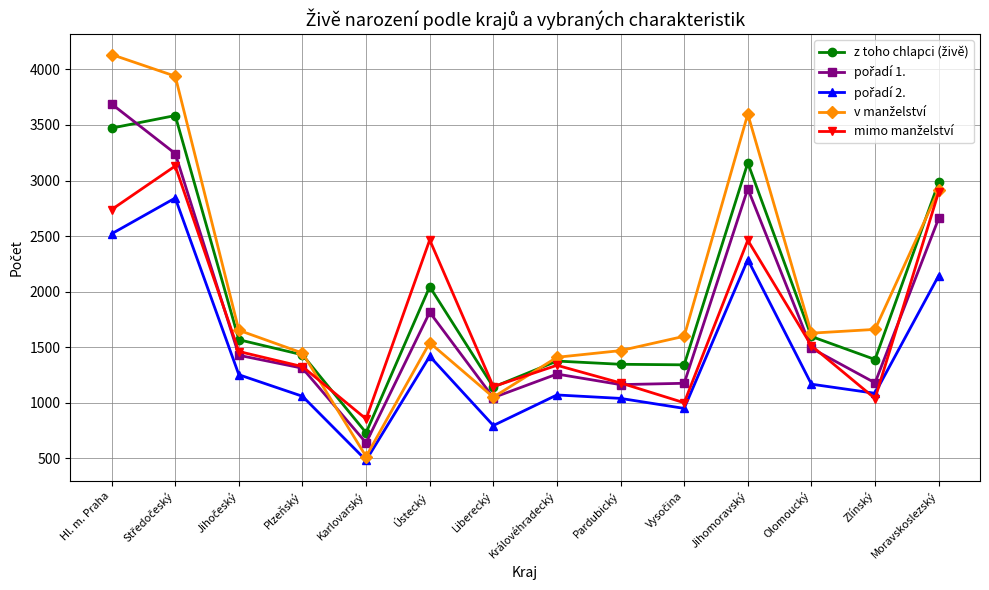

What is the minimum value shown in the chart?

483